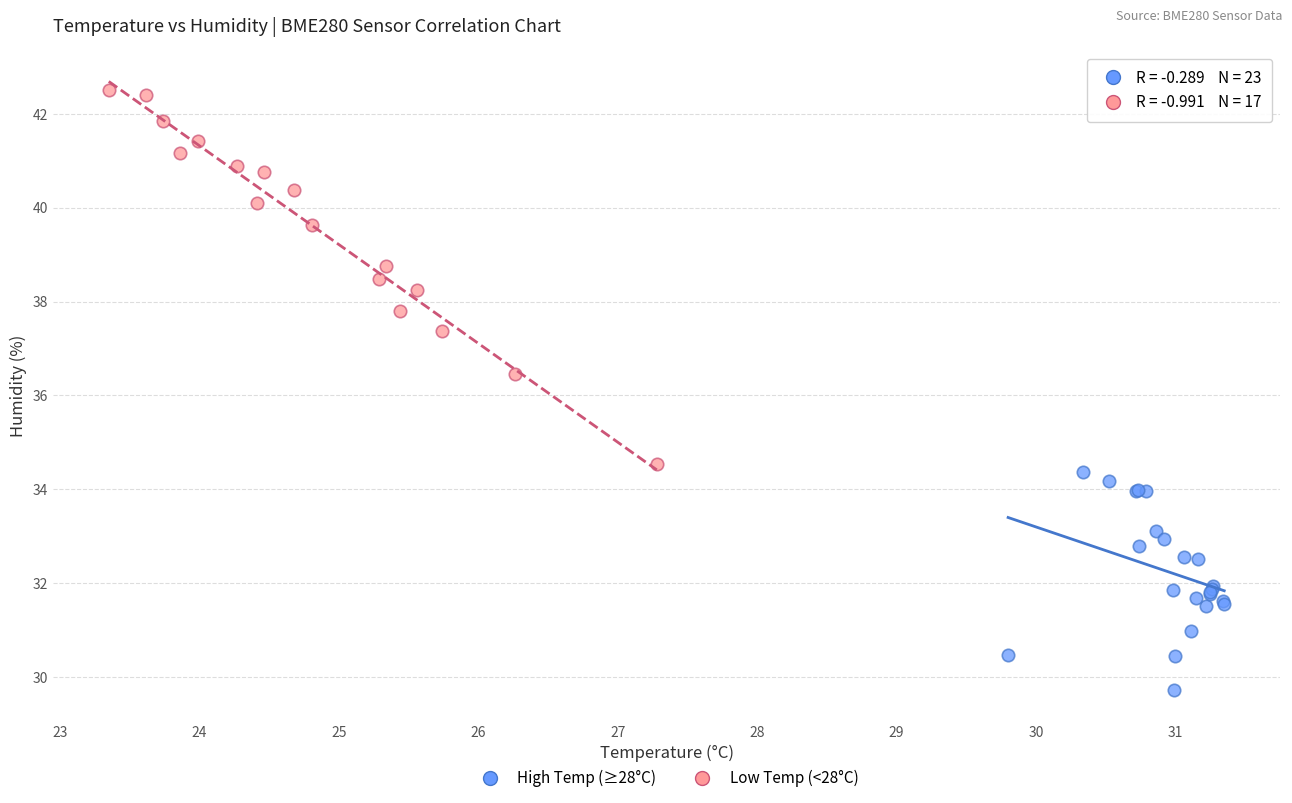

What are all the series names shown in the legend?

High Temp (≥28°C), Low Temp (<28°C)